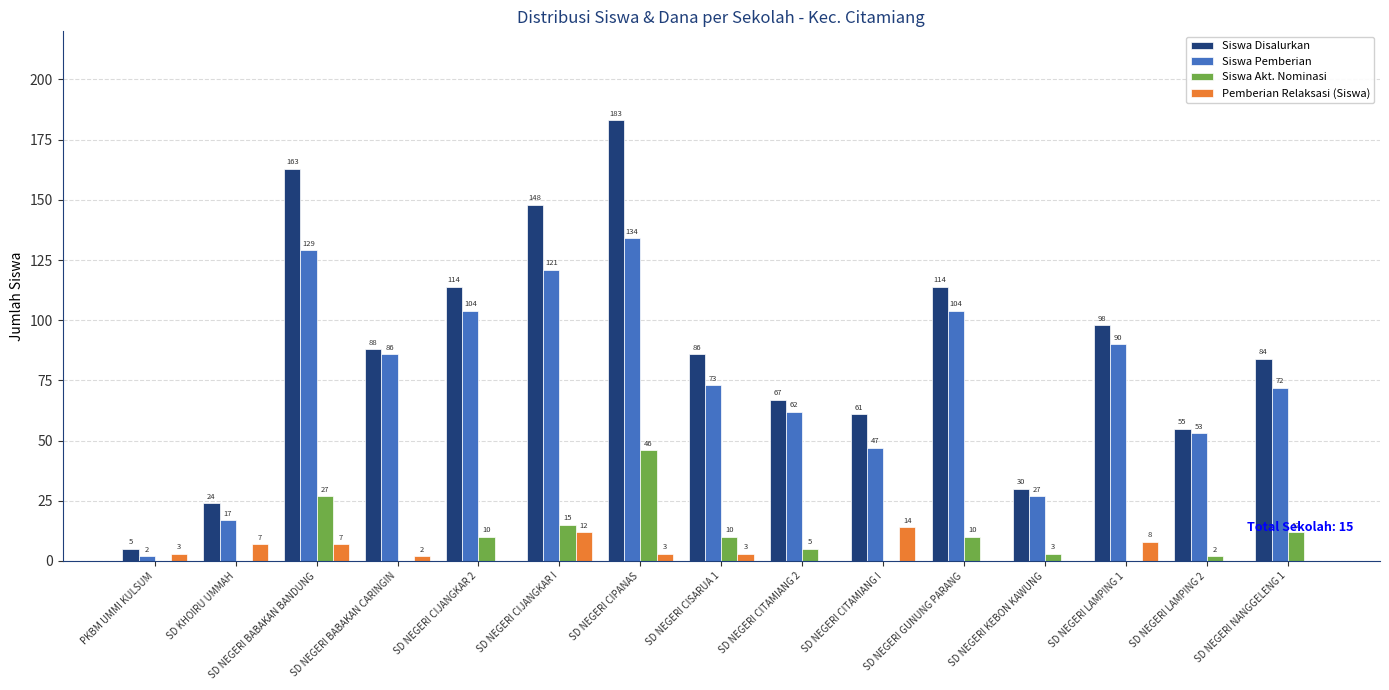

What is the spread (max minus min) of values at SD NEGERI LAMPING 1?

98